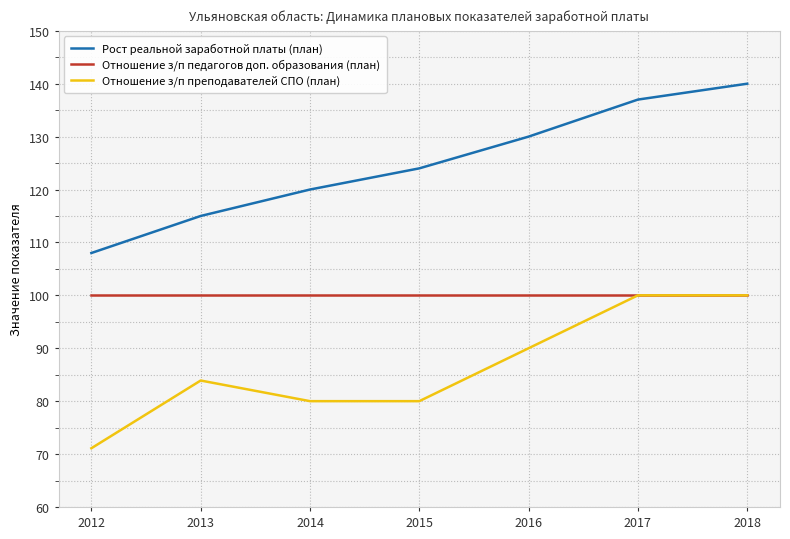

Between 2015 and 2018, which series saw the biggest shift?

Отношение з/п преподавателей СПО (план)